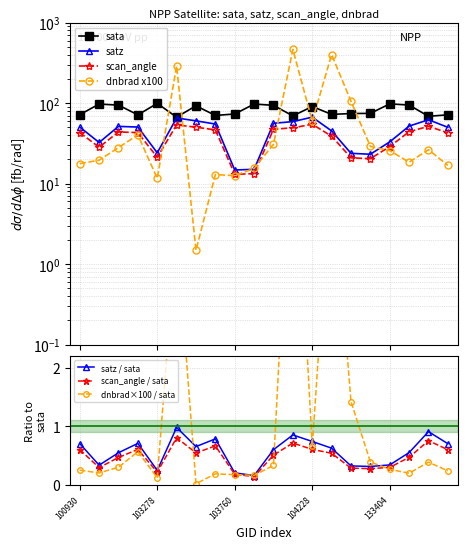

True or false: scan_angle and sata intersect in this chart.

False